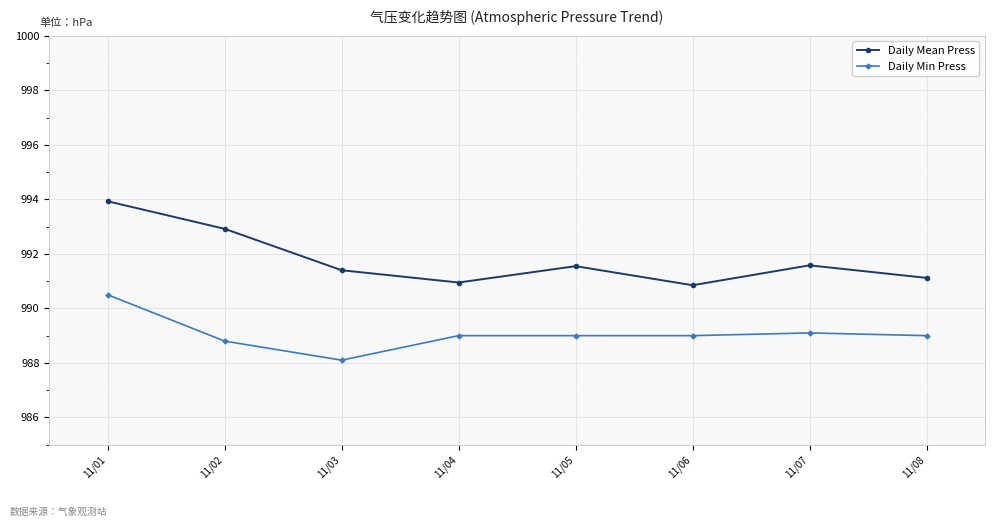

At 11/03, list the series in order from smallest to largest.

Daily Min Press, Daily Mean Press